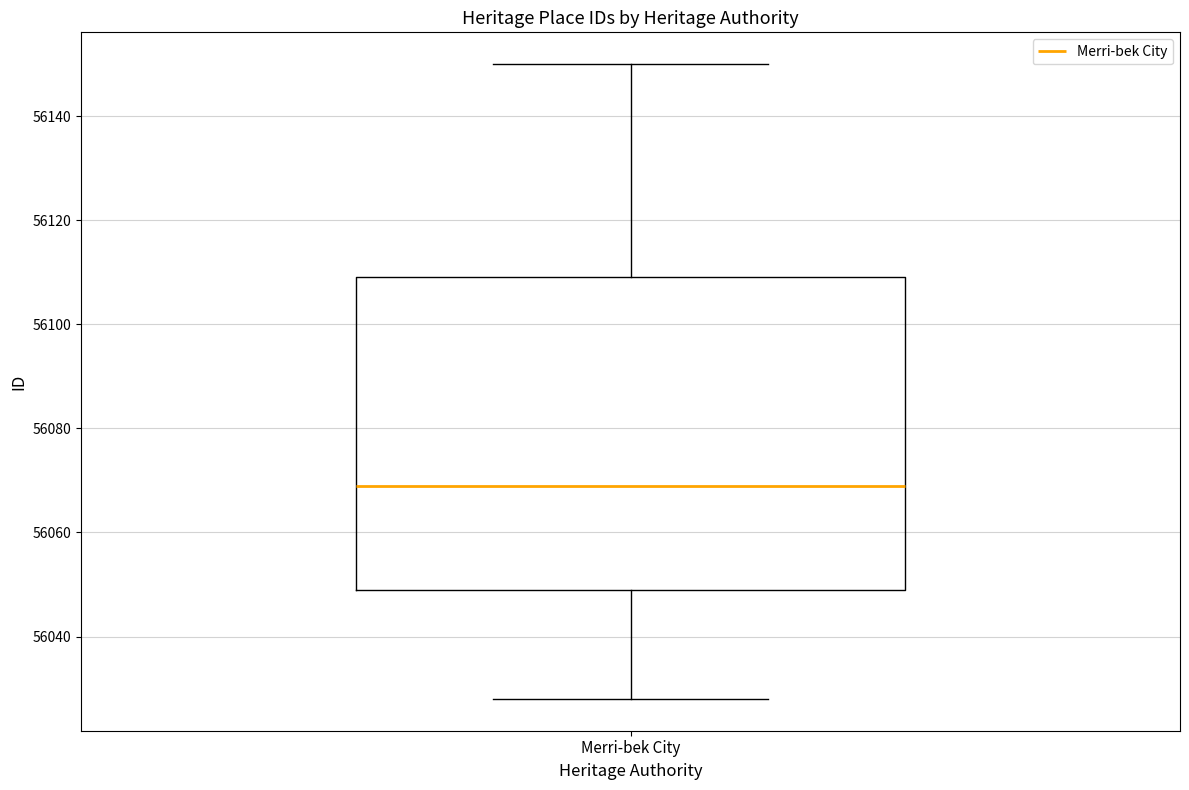

Where is the upper edge of the box for Merri-bek City on the y-axis? The values are not printed on the chart, so give them approximately, as read against the axis.

56110